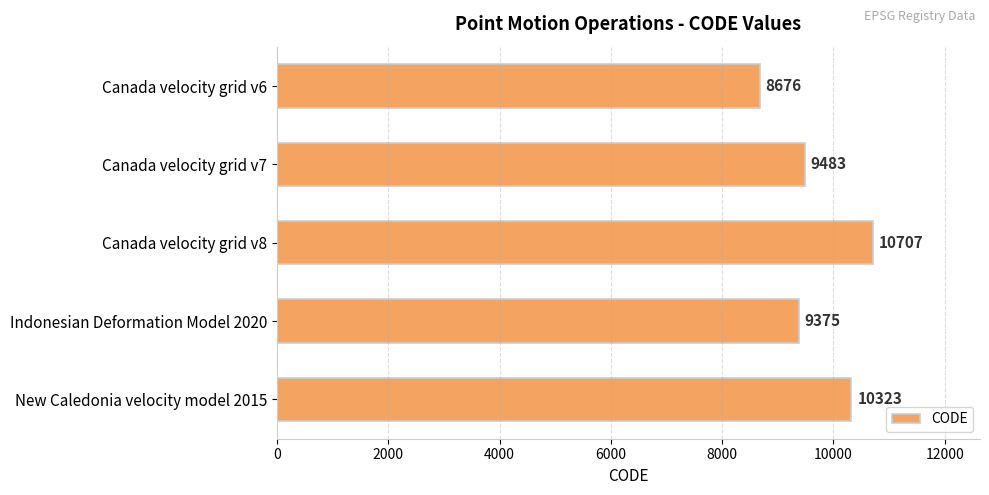

Between New Caledonia velocity model 2015 and Canada velocity grid v6, which is larger?

New Caledonia velocity model 2015